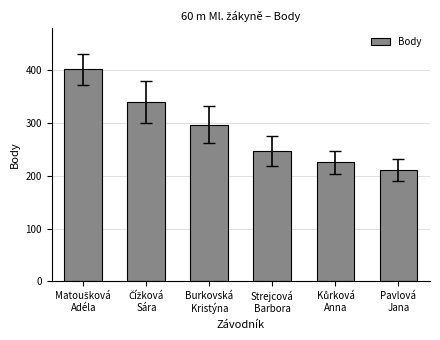

What is the average value?

287